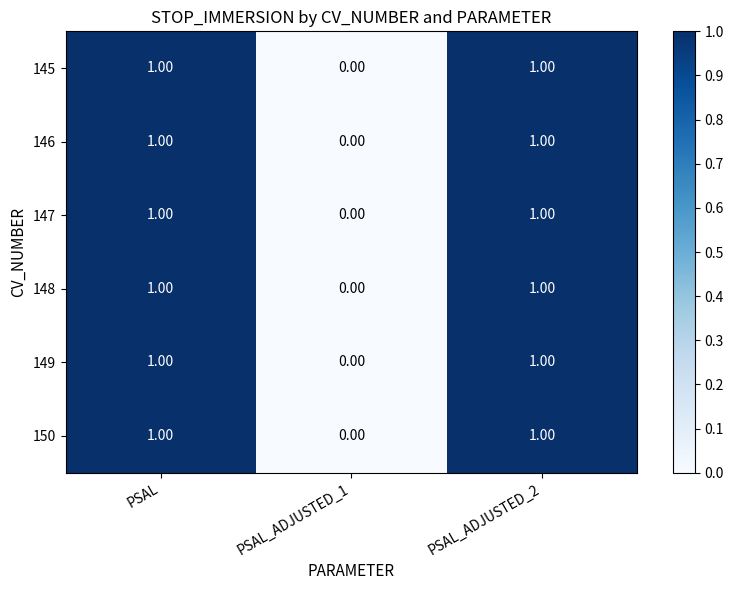

What is the total value across all series at PSAL_ADJUSTED_2?

6